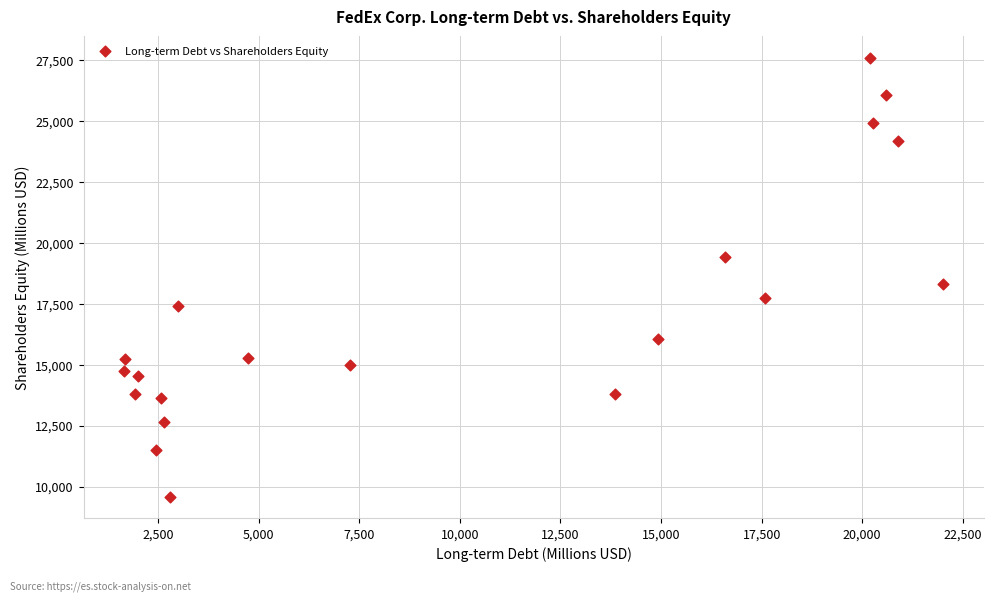

What is the range of X values (max minus min)?

20336